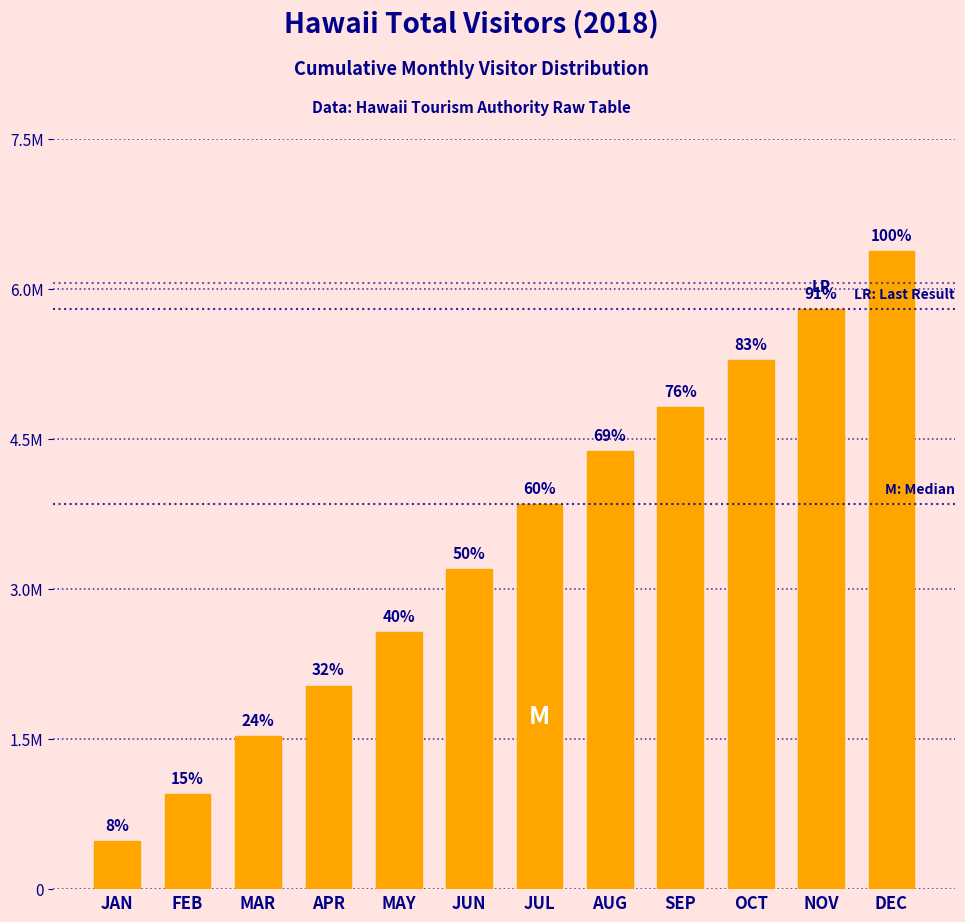

Are the bars horizontal?

No